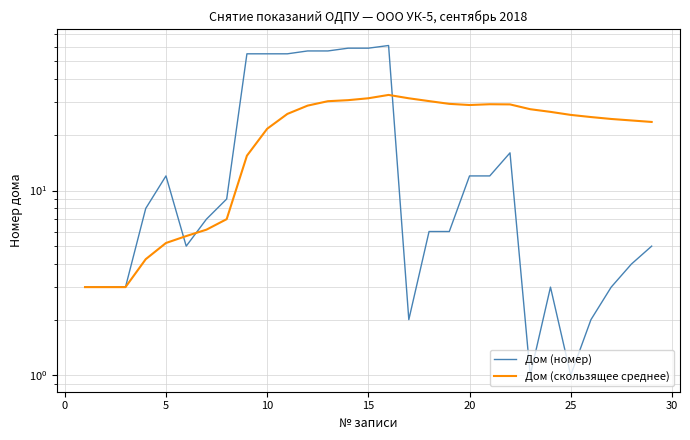

True or false: Дом (номер) has a value of 21.1 at 11.

False